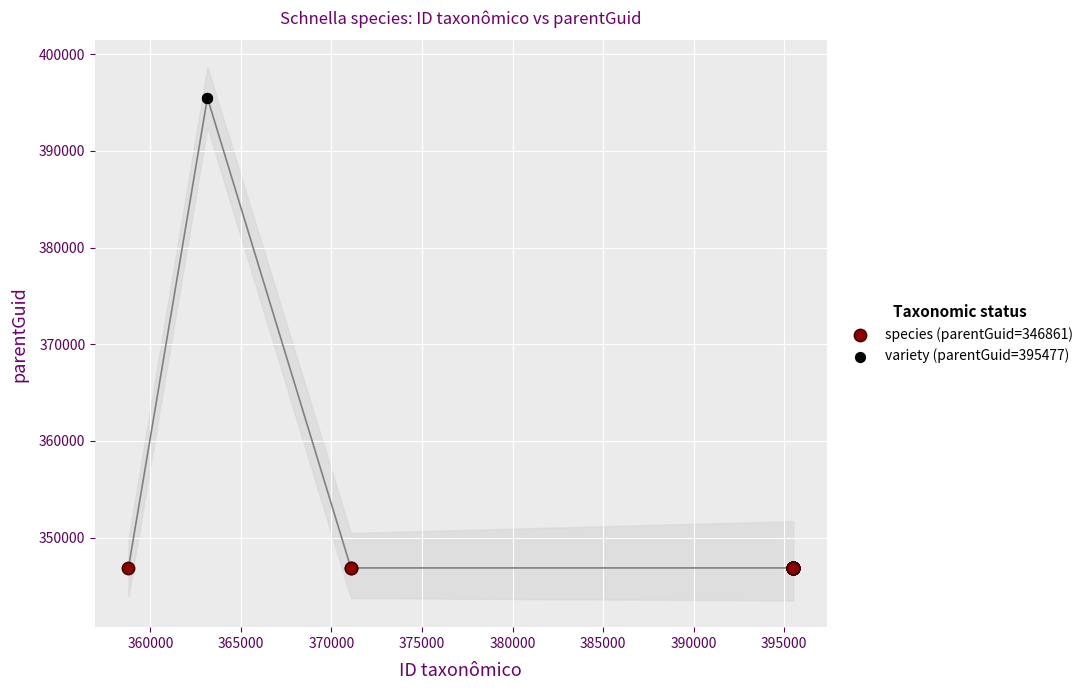

What are all the series names shown in the legend?

species (parentGuid=346861), variety (parentGuid=395477)